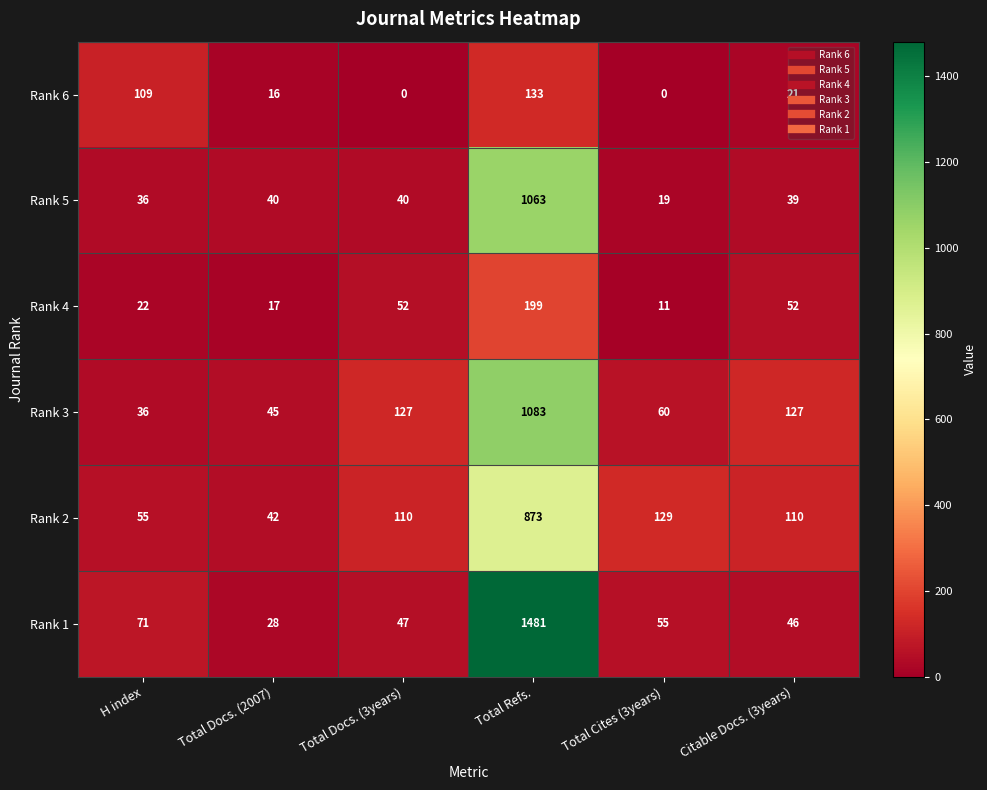

What is the sum of the Rank 3 values at Total Docs. (2007) and Total Cites (3years)?

105